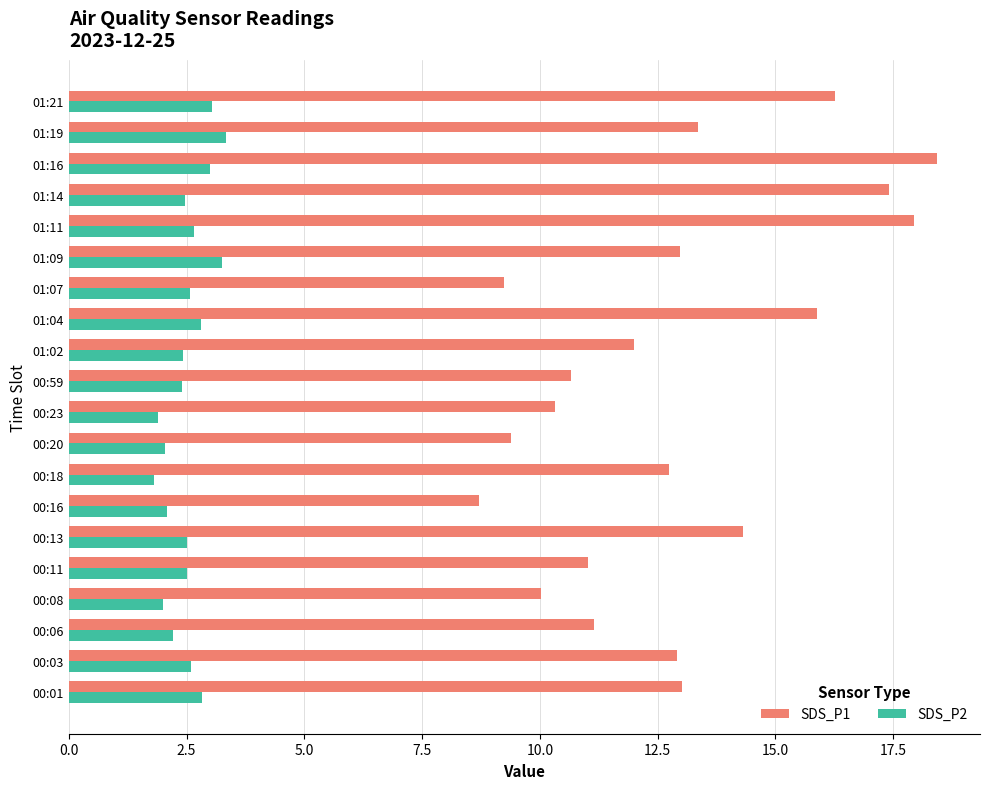

What is the maximum value for SDS_P1?

18.4